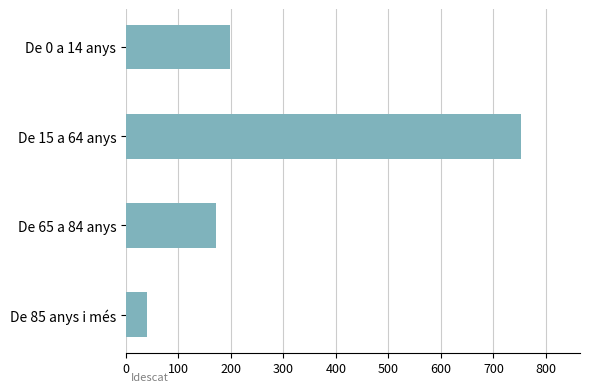

What is the change in value from De 15 a 64 anys to De 85 anys i més?

-711